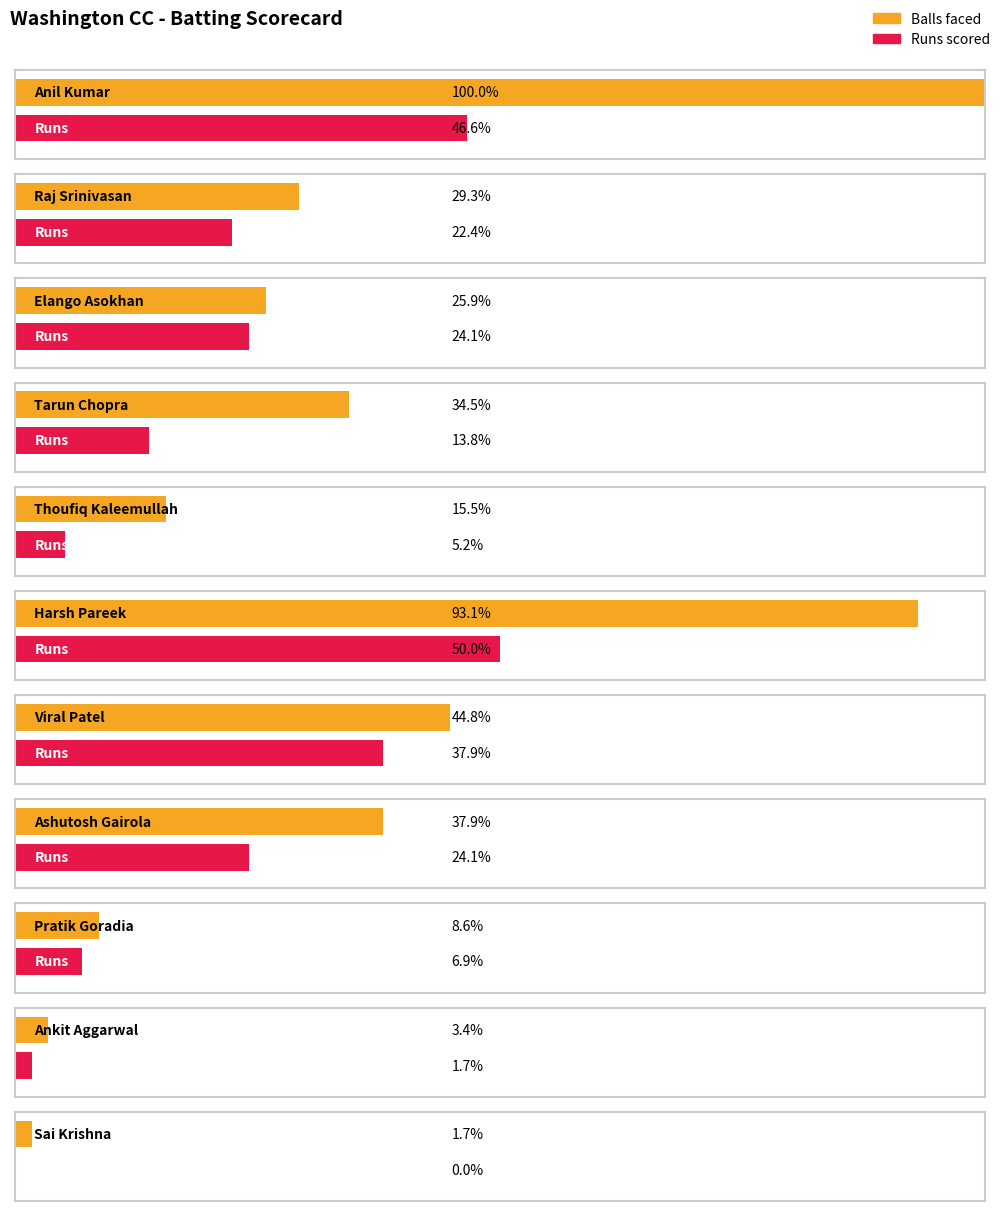

Count the number of categories in the chart.

11